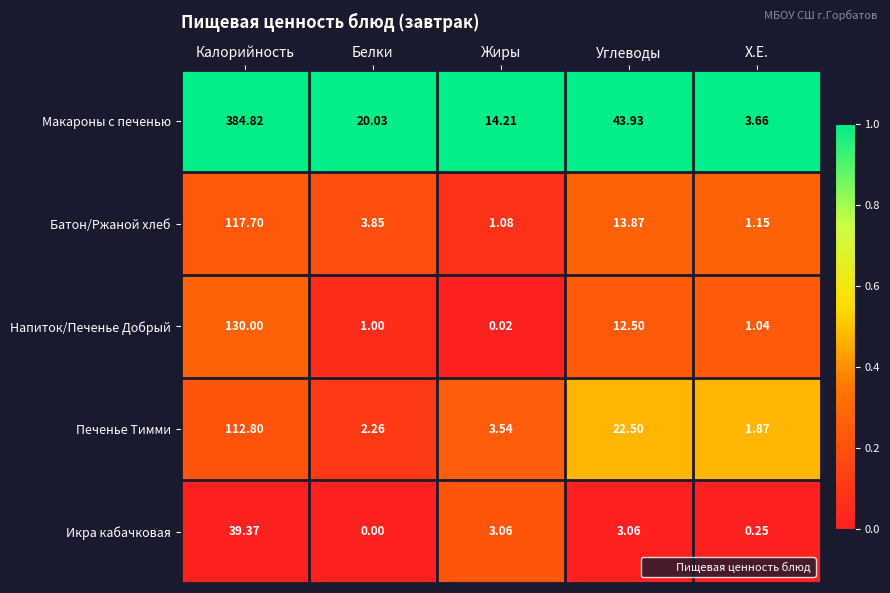

At Х.Е., list the series in order from smallest to largest.

Икра кабачковая, Напиток/Печенье Добрый, Батон/Ржаной хлеб, Печенье Тимми, Макароны с печенью